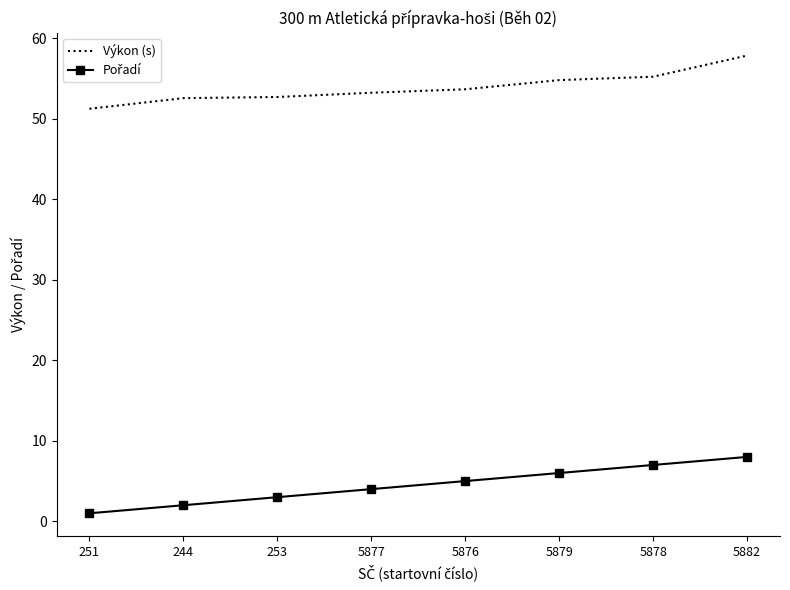

The Výkon (s) series shows 53.2 at 5877. True or false?

True